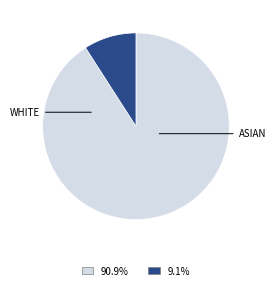

Is there any slice that represents more than half of the pie?

Yes